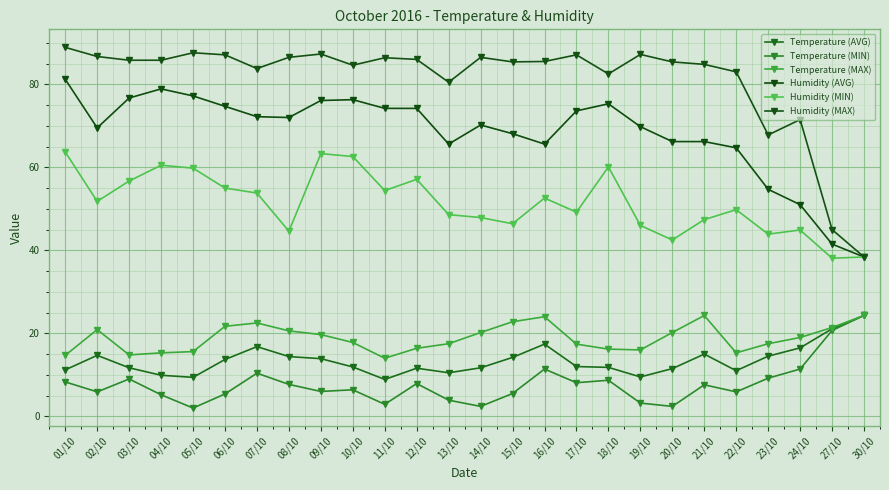

True or false: Temperature (AVG) and Humidity (AVG) cross at least once.

False